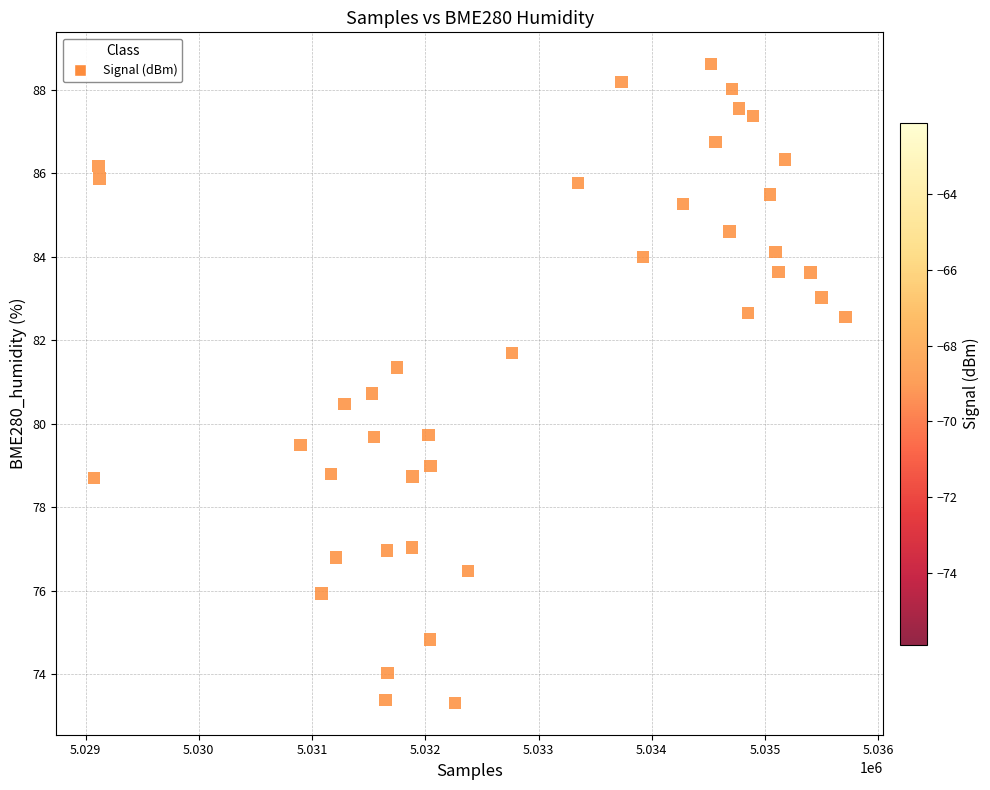

What is the range of X values (max minus min)?

6635.0